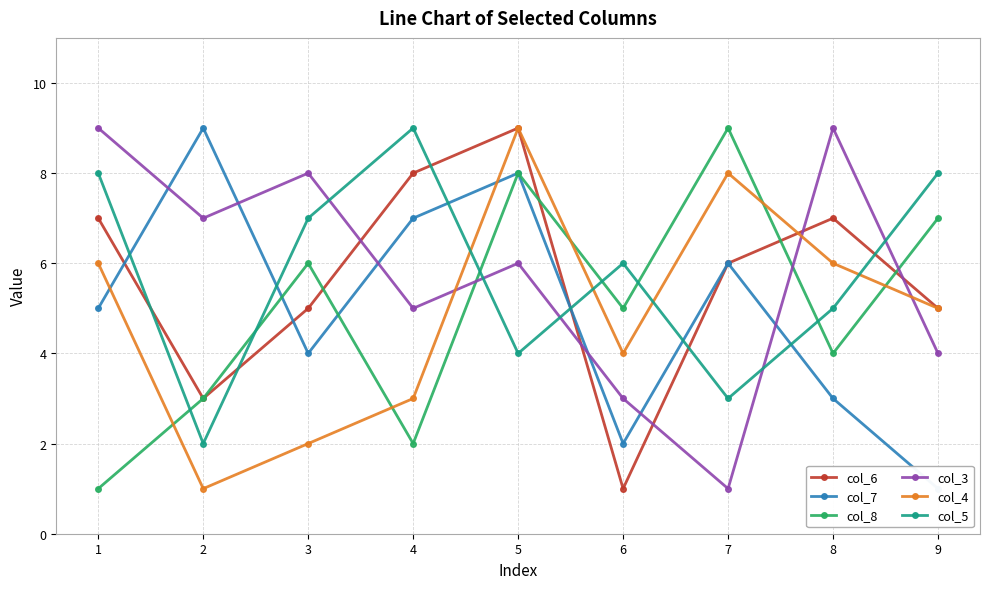

How many col_8 values are between 3 and 7?

5